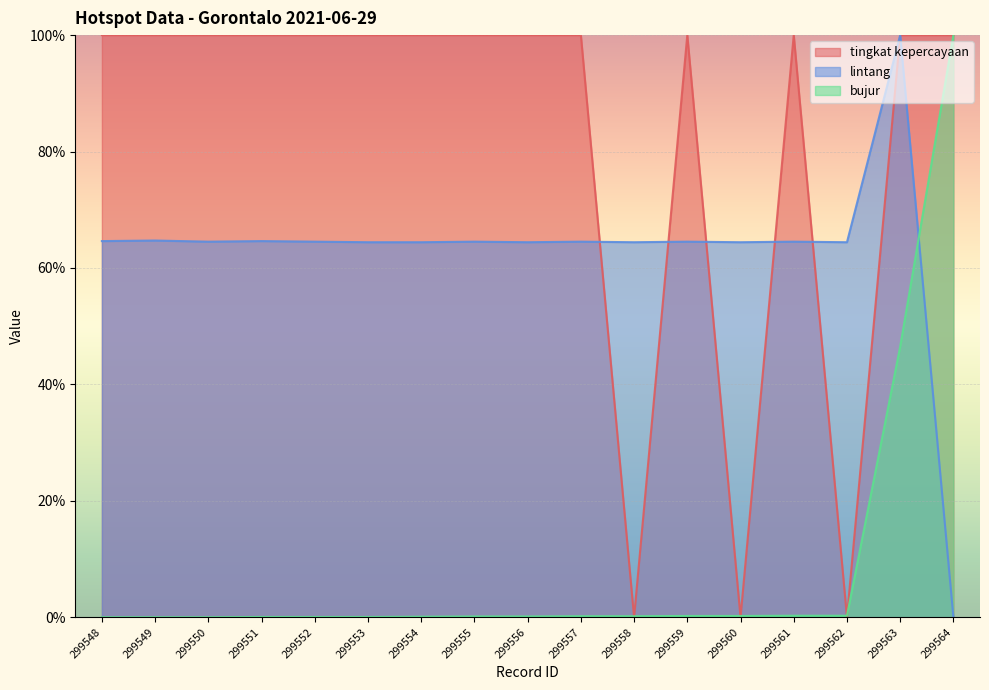

How many values in bujur are above zero?

14